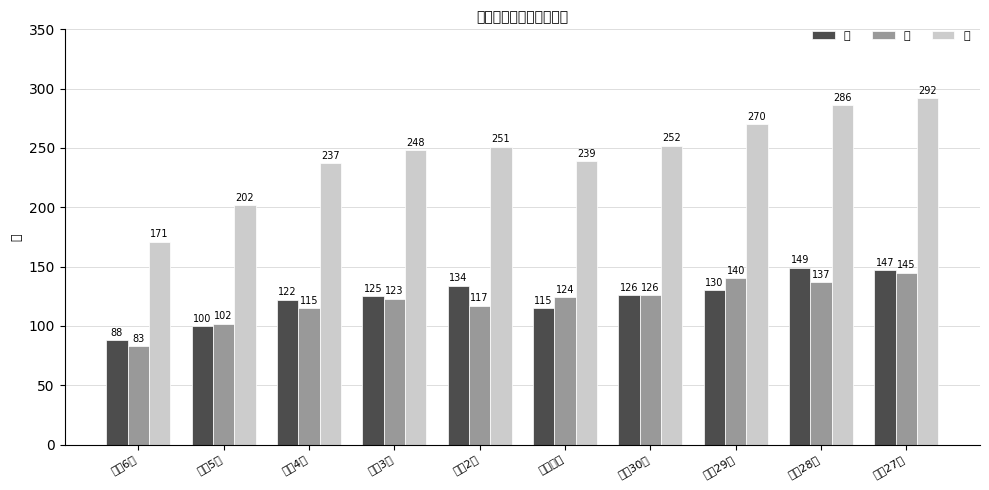

List the series in order of their peak value, highest first.

計, 男, 女